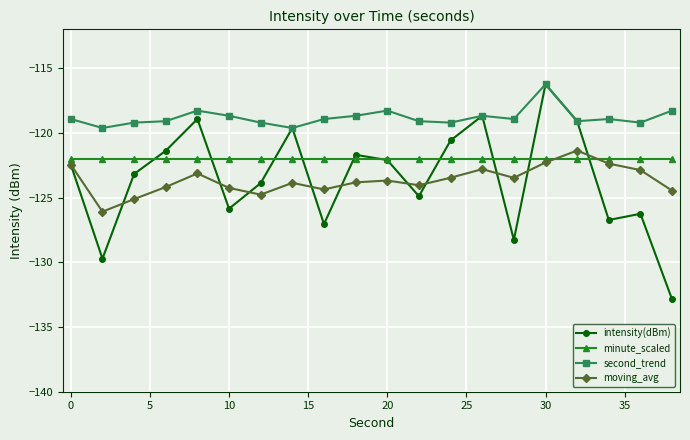

True or false: second_trend has more than 1 interior local peaks.

True